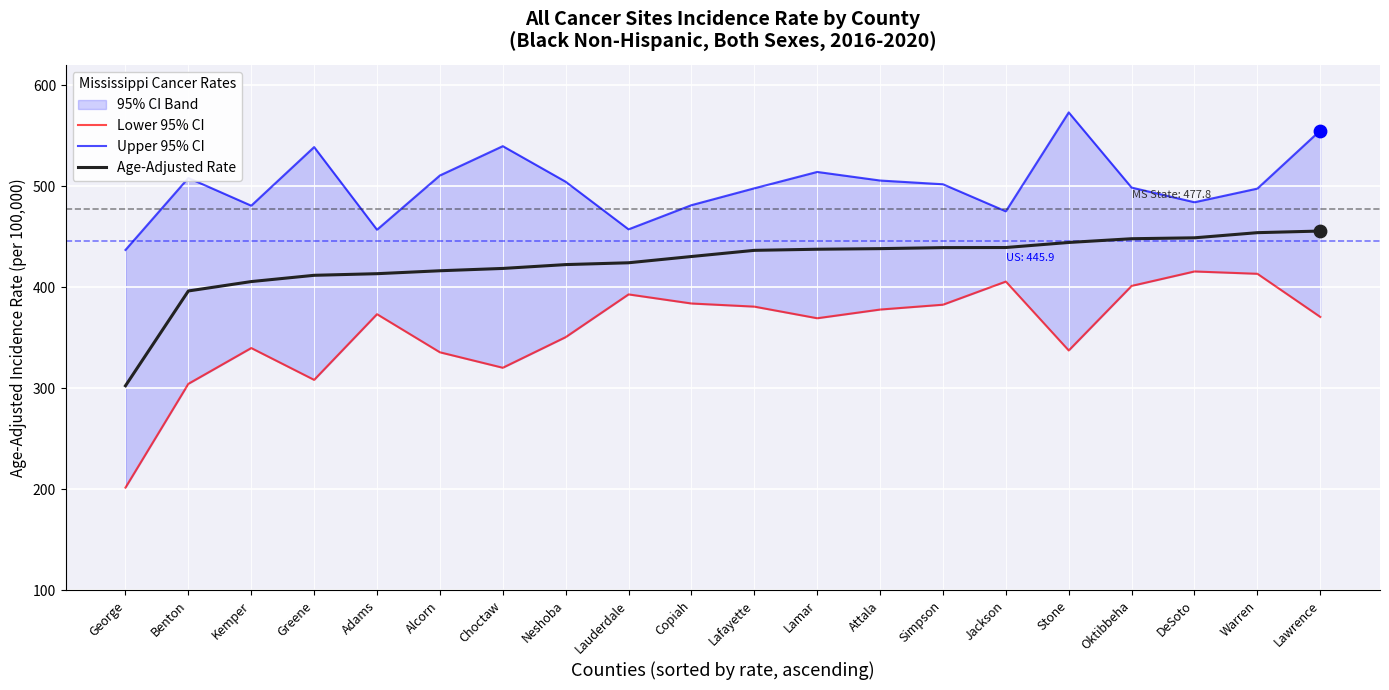

Is the value of Upper 95% CI at Benton greater than the value of Lower 95% CI at Lamar?

Yes